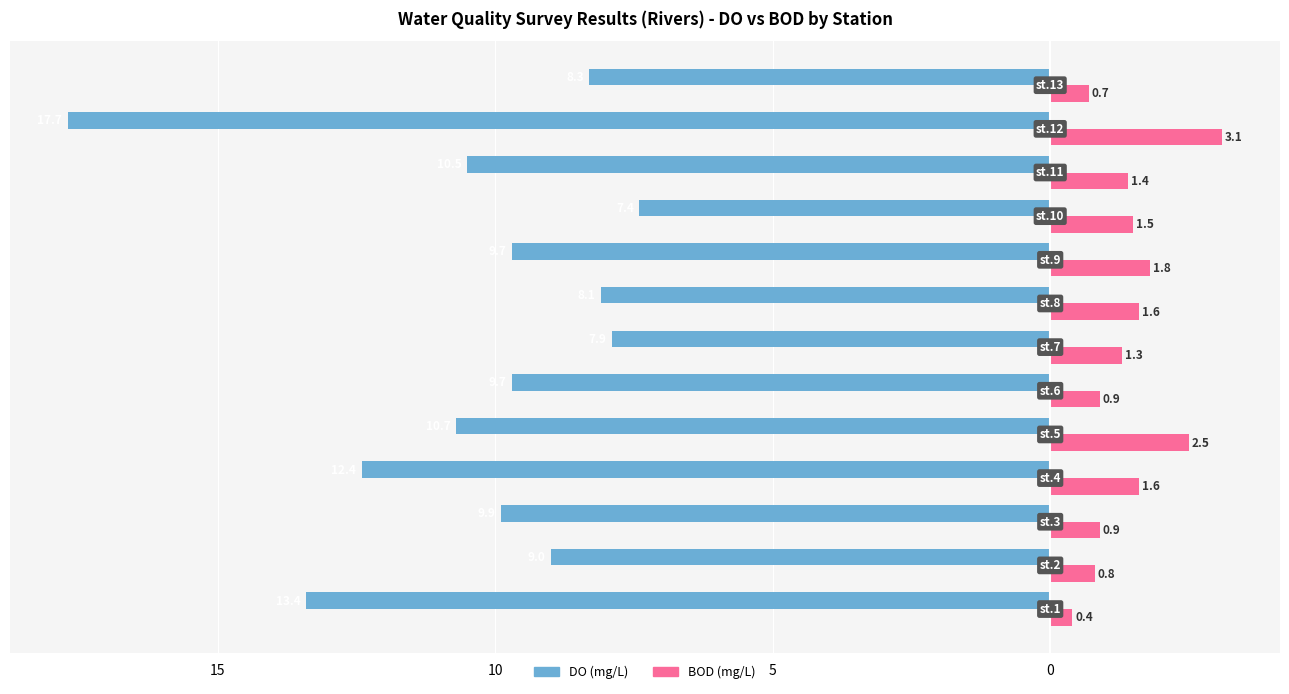

Reading left to right, list all the values displayed in this chart.

DO (mg/L): -13.4	-9.0	-9.9	-12.4	-10.7	-9.7	-7.9	-8.1	-9.7	-7.4	-10.5	-17.7	-8.3
BOD (mg/L): 0.4	0.8	0.9	1.6	2.5	0.9	1.3	1.6	1.8	1.5	1.4	3.1	0.7